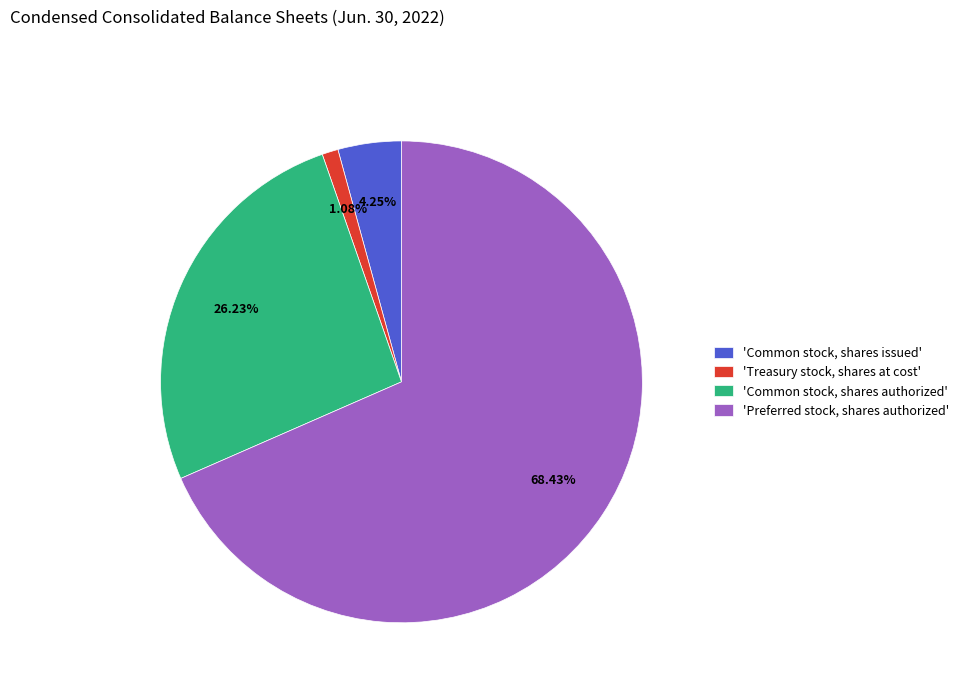

What is the smallest slice in the pie chart?

'Treasury stock, shares at cost'